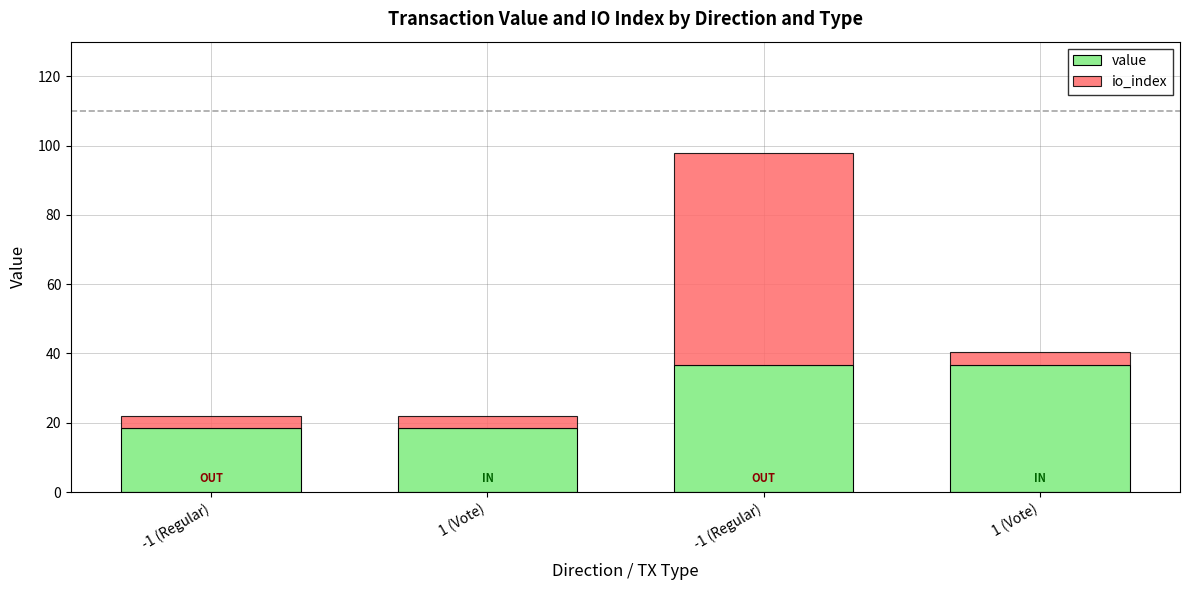

Which series has the widest spread of values?

io_index